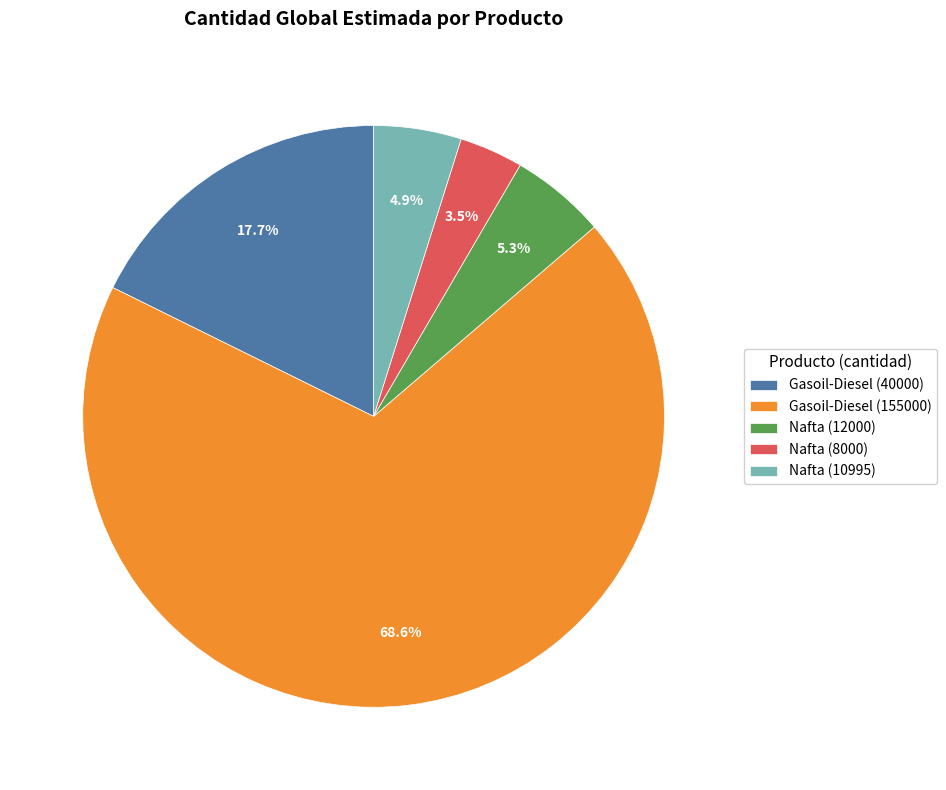

What is the smallest slice in the pie chart?

Nafta (8000)